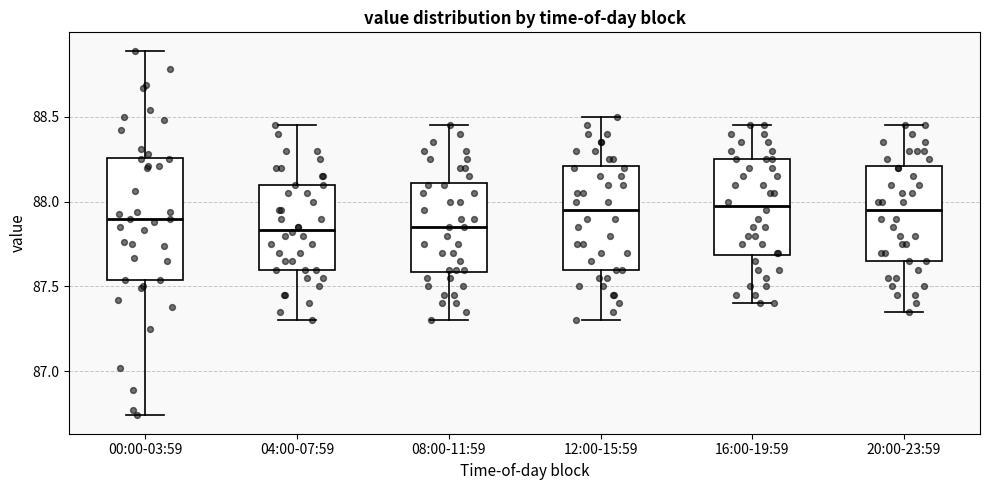

Reading left to right, transcribe this box plot: for each box, give where its median line is, the range the box spans, and where its two whiskers end, as read against the y-axis. The values are not printed on the chart, so give them approximately, as read against the axis.

00:00-03:59: median 87.90, box 87.55 to 88.25, whiskers 86.75 to 88.90
04:00-07:59: median 87.85, box 87.60 to 88.10, whiskers 87.30 to 88.45
08:00-11:59: median 87.85, box 87.60 to 88.10, whiskers 87.30 to 88.45
12:00-15:59: median 87.95, box 87.60 to 88.20, whiskers 87.30 to 88.50
16:00-19:59: median 88.00, box 87.70 to 88.25, whiskers 87.40 to 88.45
20:00-23:59: median 87.95, box 87.65 to 88.20, whiskers 87.35 to 88.45